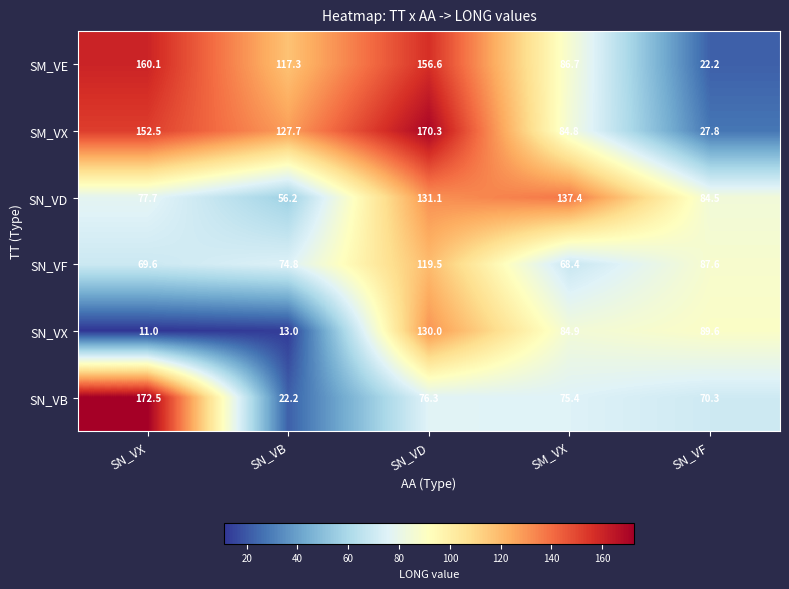

What is the difference between the maximum and minimum values in the SN_VX series?

119.0